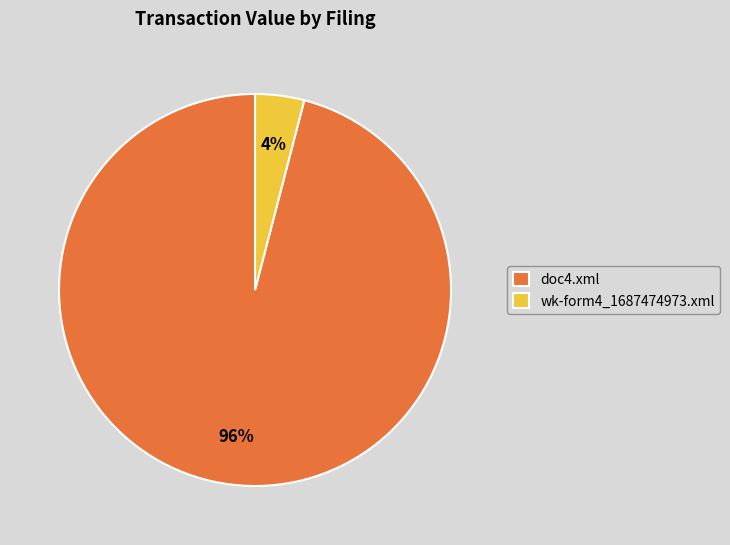

Combined, do doc4.xml and wk-form4_1687474973.xml account for over 50%?

Yes